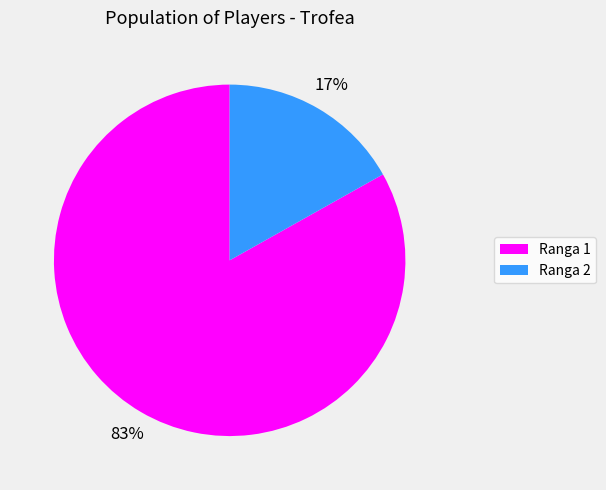

What percentage is the Ranga 1 slice, to the nearest percent?

83%